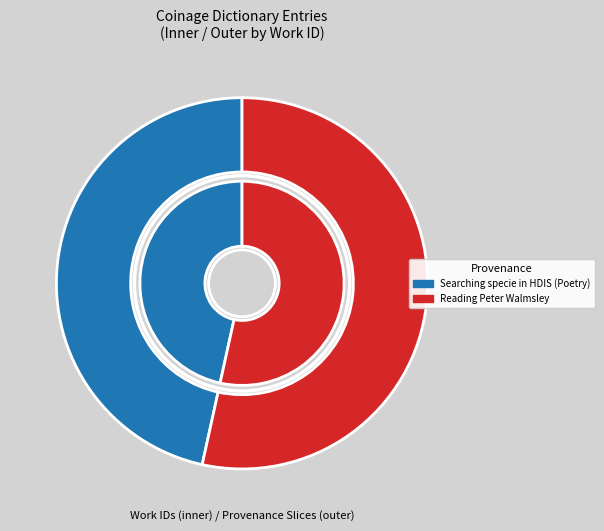

Which category accounts for the majority?

Reading Peter Walmsley